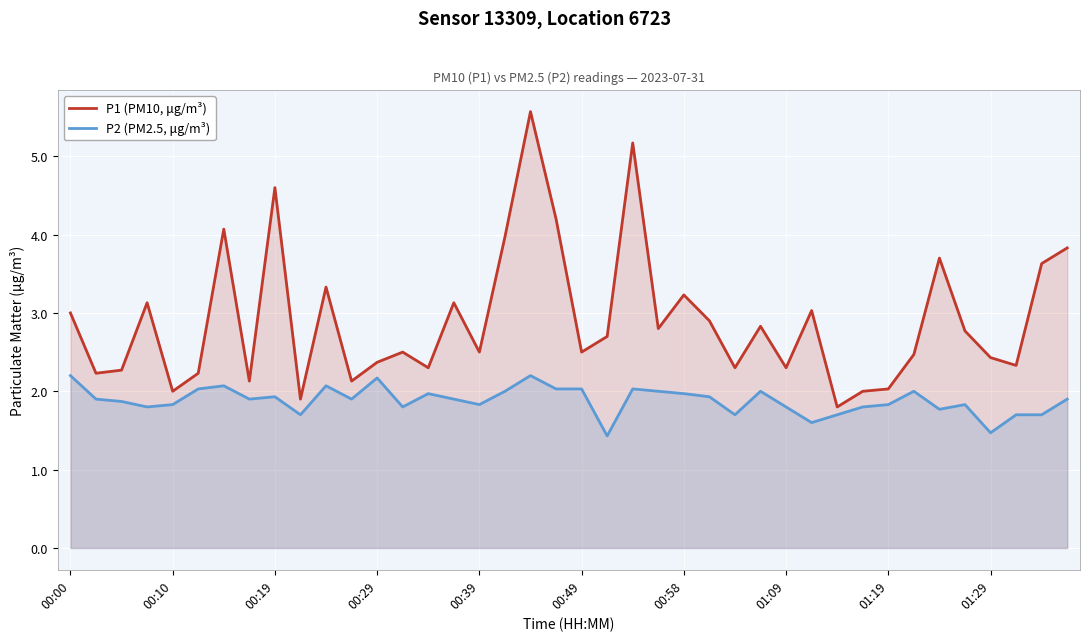

What is the total value across all series at 01:19?

3.9